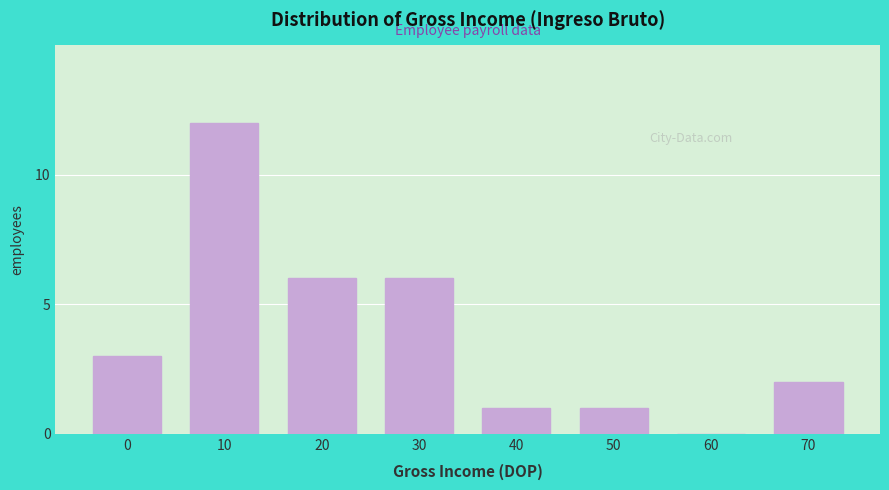

Reading left to right, extract all data points from this chart.

0=3	10=12	20=6	30=6	40=1	50=1	60=0	70=2